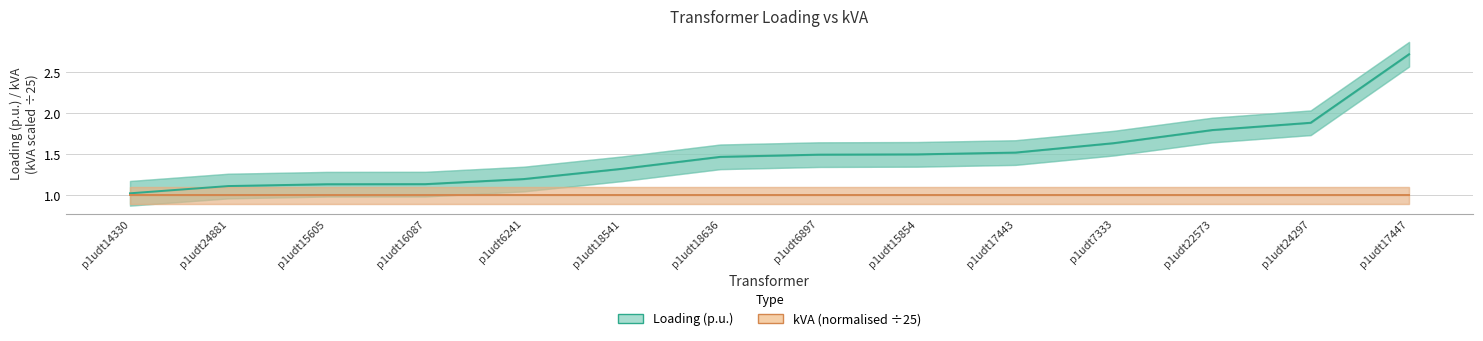

True or false: Loading (p.u.) has more than 1 interior local peaks.

False